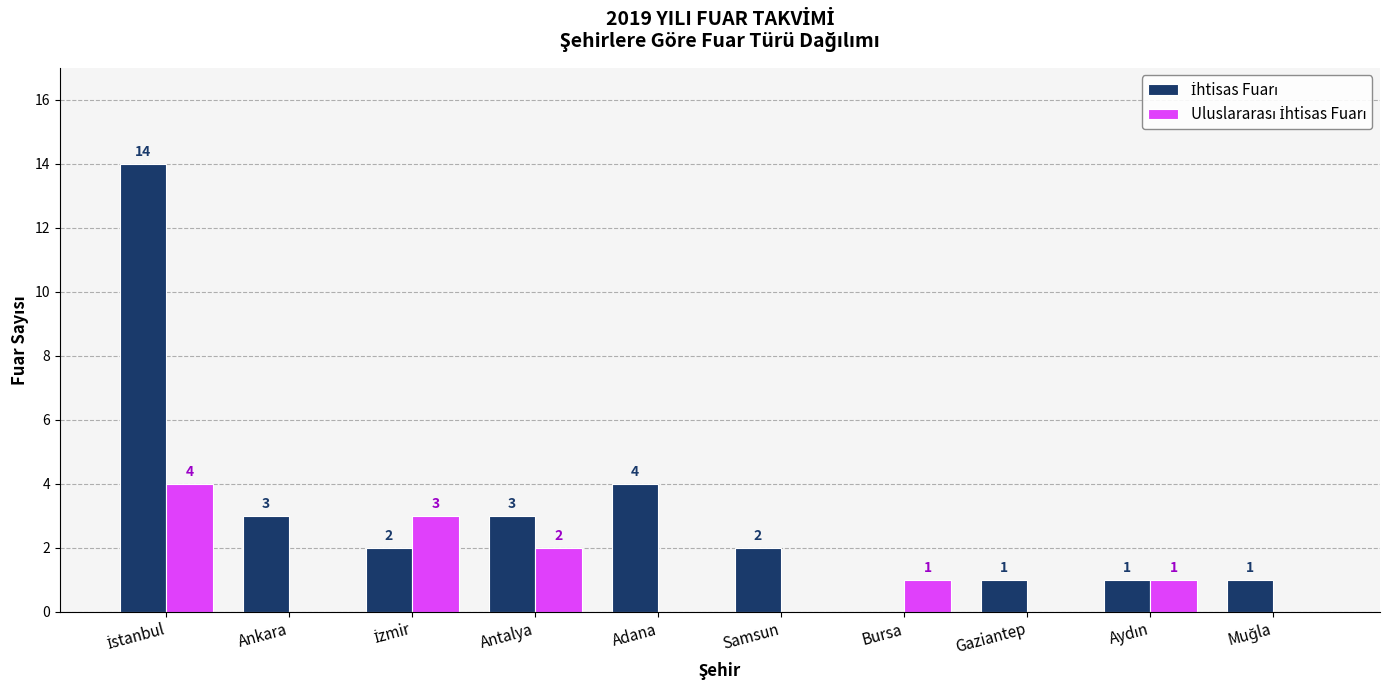

How many series are shown in this chart?

2